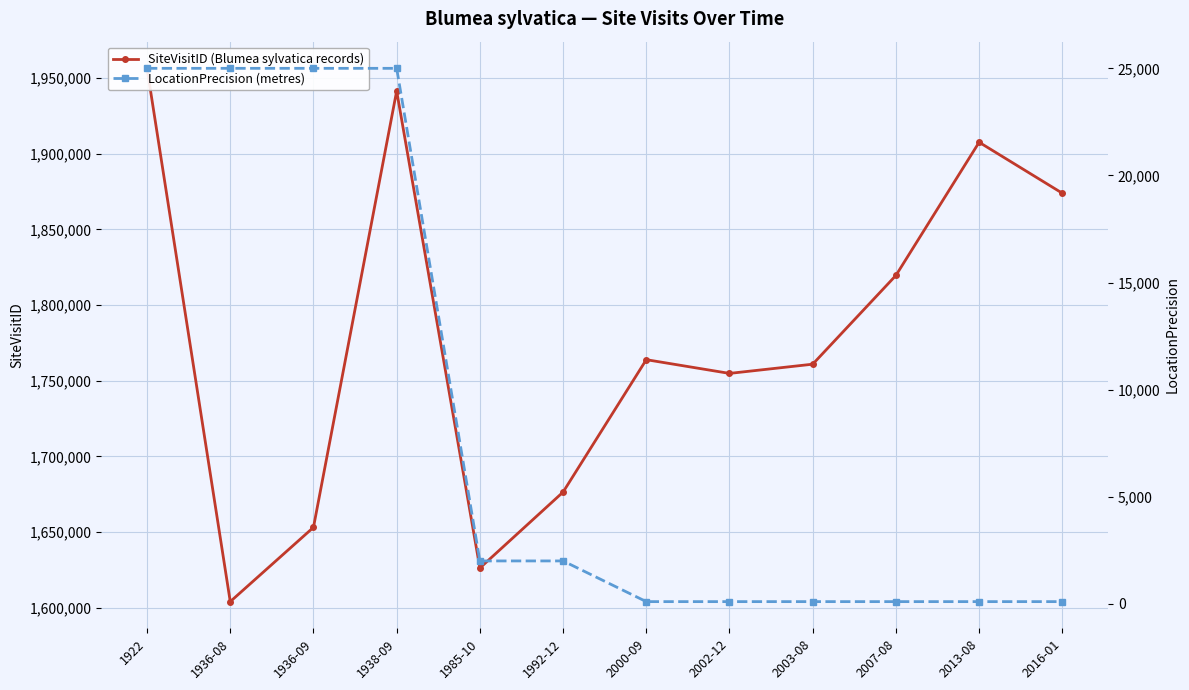

Reading right to left, extract all data points from this chart.

SiteVisitID (Blumea sylvatica records): 1873876	1907573	1819560	1760894	1754801	1763876	1676376	1626164	1941438	1653051	1603969	1956424
LocationPrecision (metres): 100	100	100	100	100	100	2000	2000	25000	25000	25000	25000